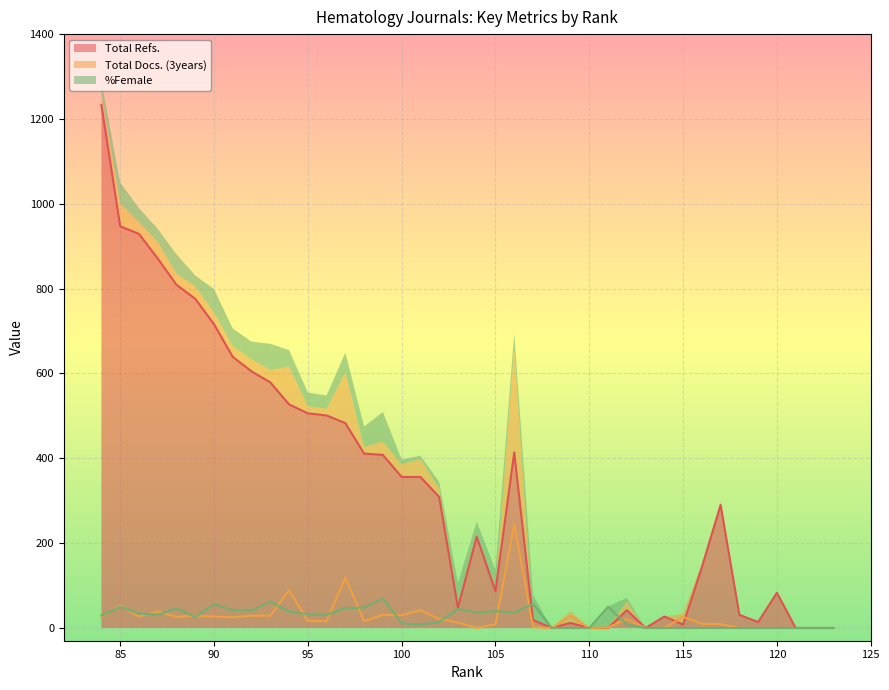

The Total Docs. (3years) series shows -112 at 113. True or false?

False